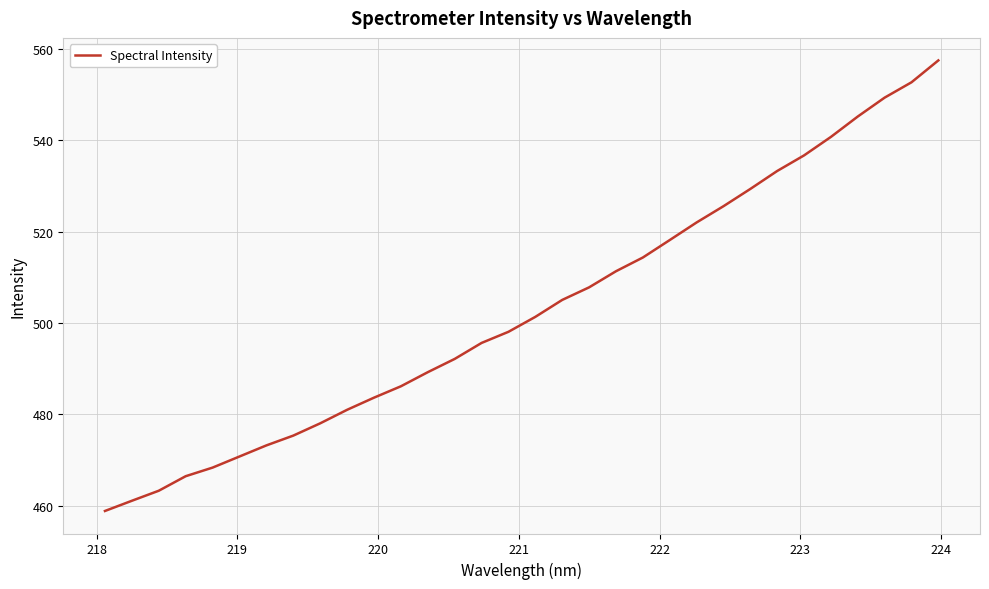

What is the maximum value shown in the chart?

557.5